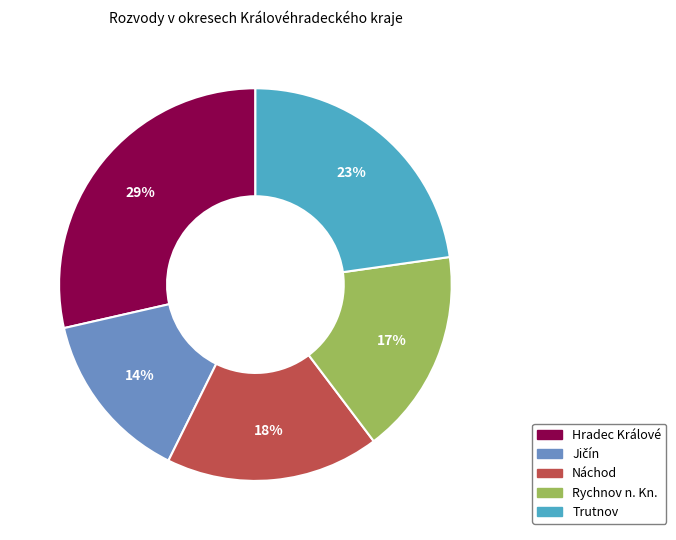

How many slices are in this pie chart?

5